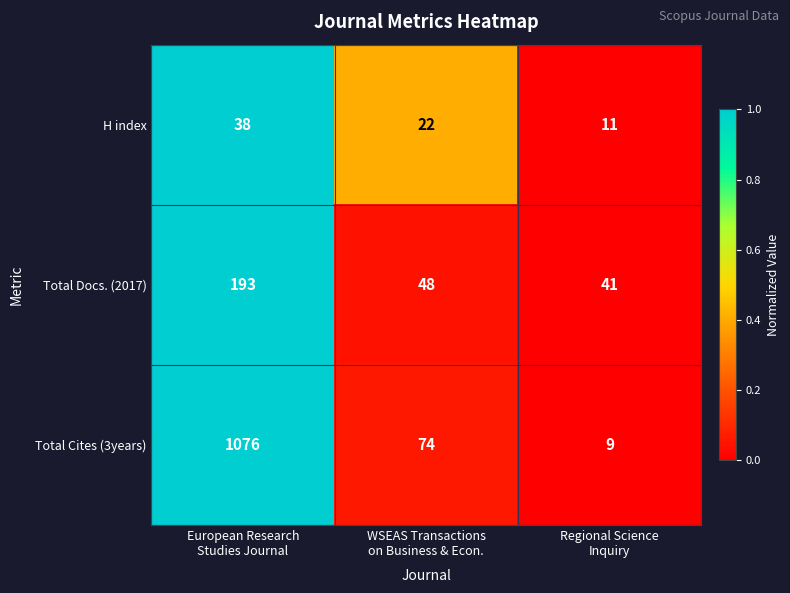

Reading left to right, list all the values displayed in this chart.

H index: 38	22	11
Total Docs. (2017): 193	48	41
Total Cites (3years): 1076	74	9